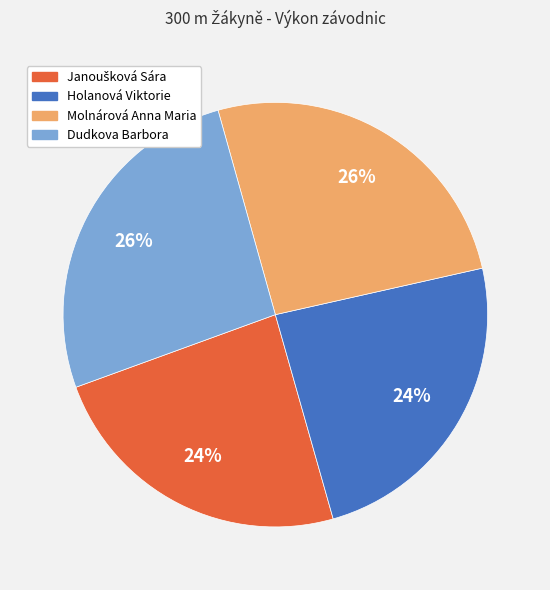

Does any single category account for the majority?

No